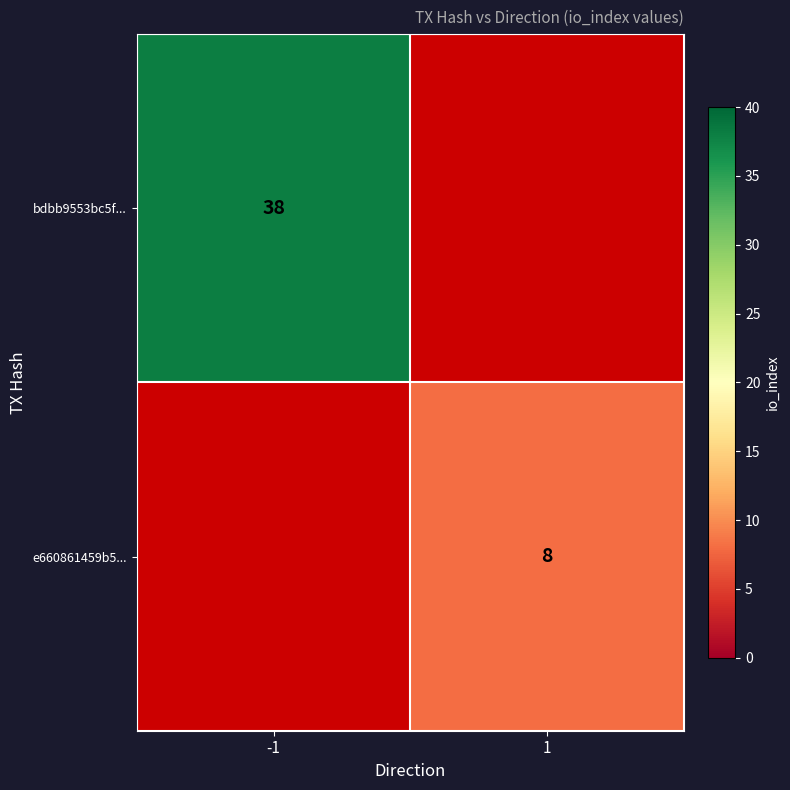

Count the number of categories in the chart.

2